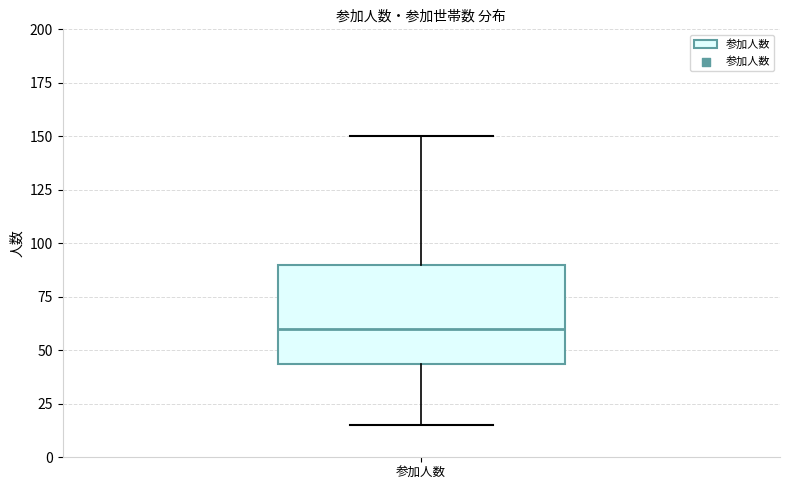

Transcribe this box plot: give where the median line is, the range the box spans, and where the two whiskers end, as read against the y-axis. The values are not printed on the chart, so give them approximately, as read against the axis.

median 60, box 45 to 90, whiskers 15 to 150